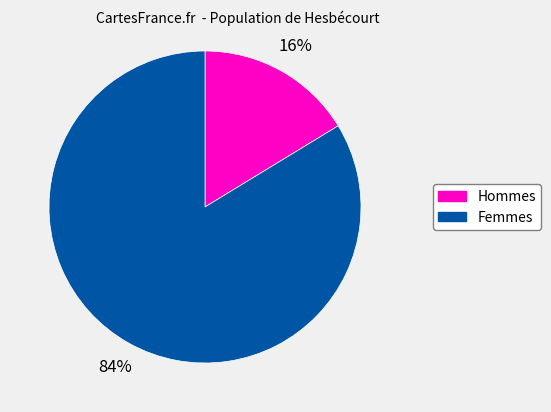

Does any single category account for the majority?

Yes